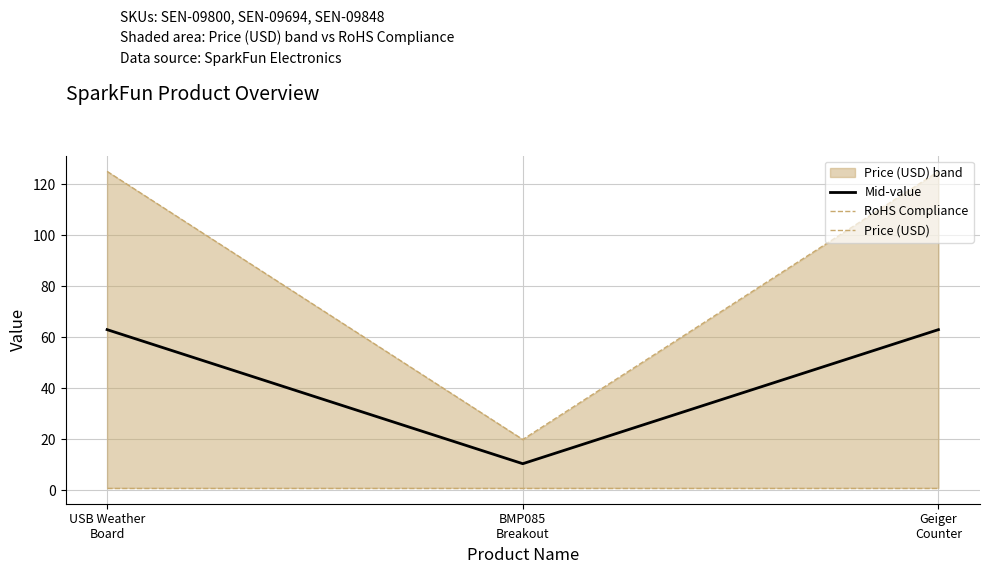

Between BMP085
Breakout and Geiger
Counter, which series saw the biggest shift?

Price (USD)